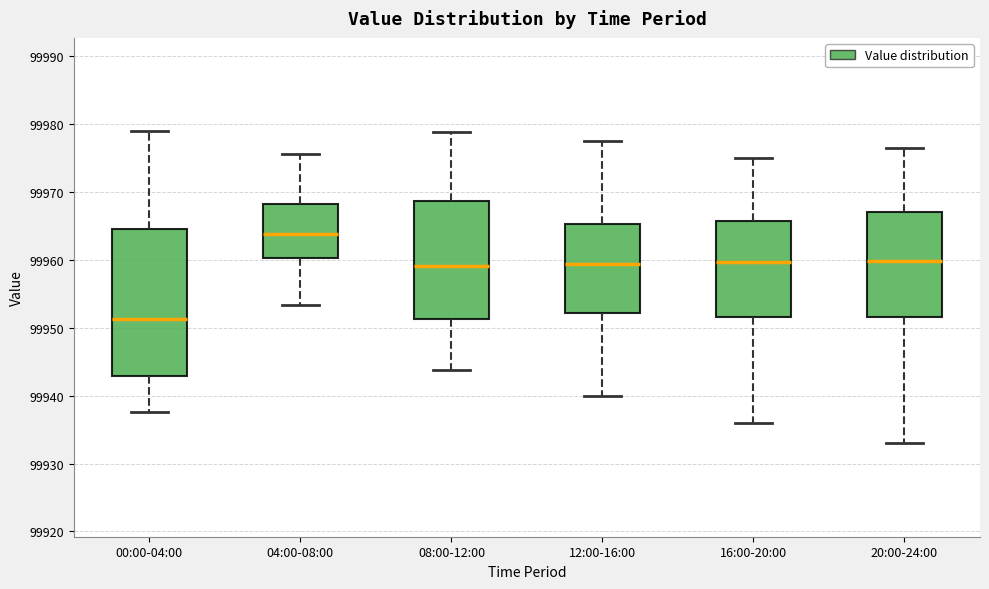

Reading left to right, transcribe this box plot: for each box, give where its median line is, the range the box spans, and where its two whiskers end, as read against the y-axis. The values are not printed on the chart, so give them approximately, as read against the axis.

00:00-04:00: median 99951, box 99943 to 99965, whiskers 99938 to 99979
04:00-08:00: median 99964, box 99960 to 99968, whiskers 99953 to 99976
08:00-12:00: median 99959, box 99951 to 99969, whiskers 99944 to 99979
12:00-16:00: median 99959, box 99952 to 99965, whiskers 99940 to 99978
16:00-20:00: median 99960, box 99952 to 99966, whiskers 99936 to 99975
20:00-24:00: median 99960, box 99952 to 99967, whiskers 99933 to 99977